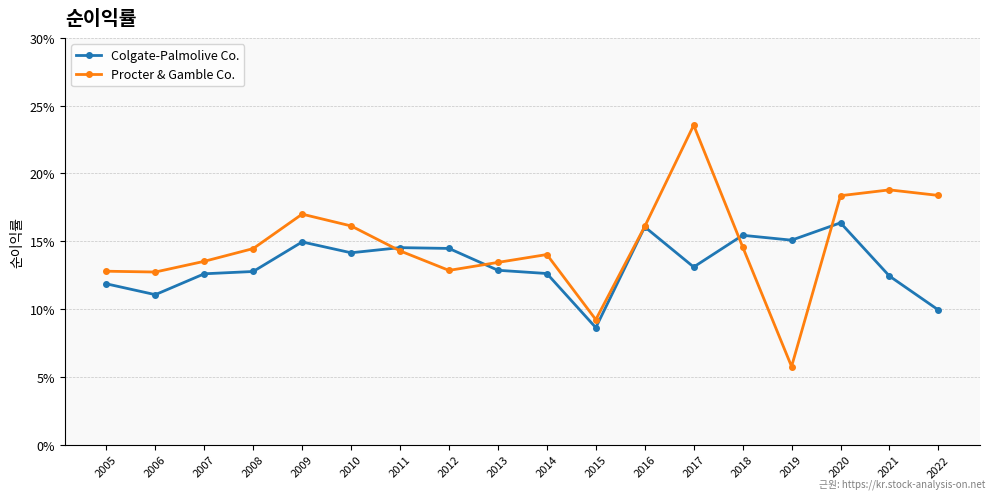

After their last crossing, which series has the higher values: Procter & Gamble Co. or Colgate-Palmolive Co.?

Procter & Gamble Co.